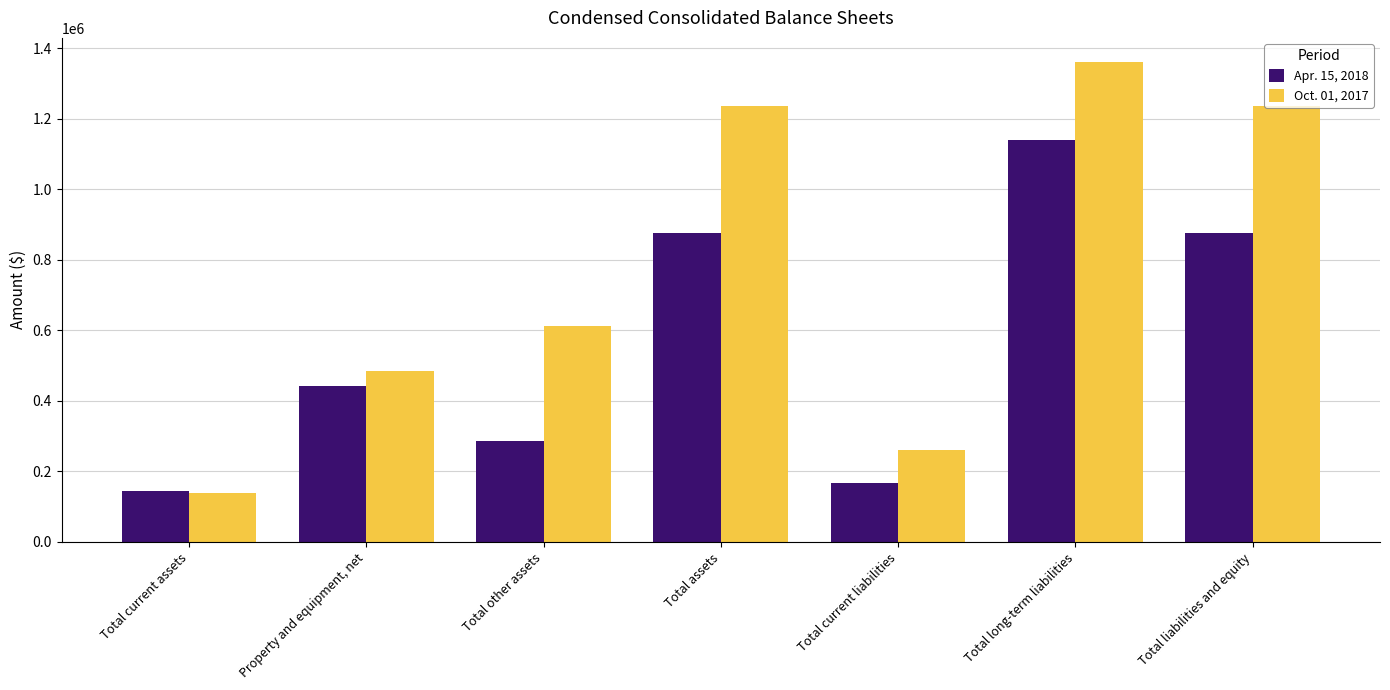

Where is Oct. 01, 2017 nearest to the value 750081?

Total other assets